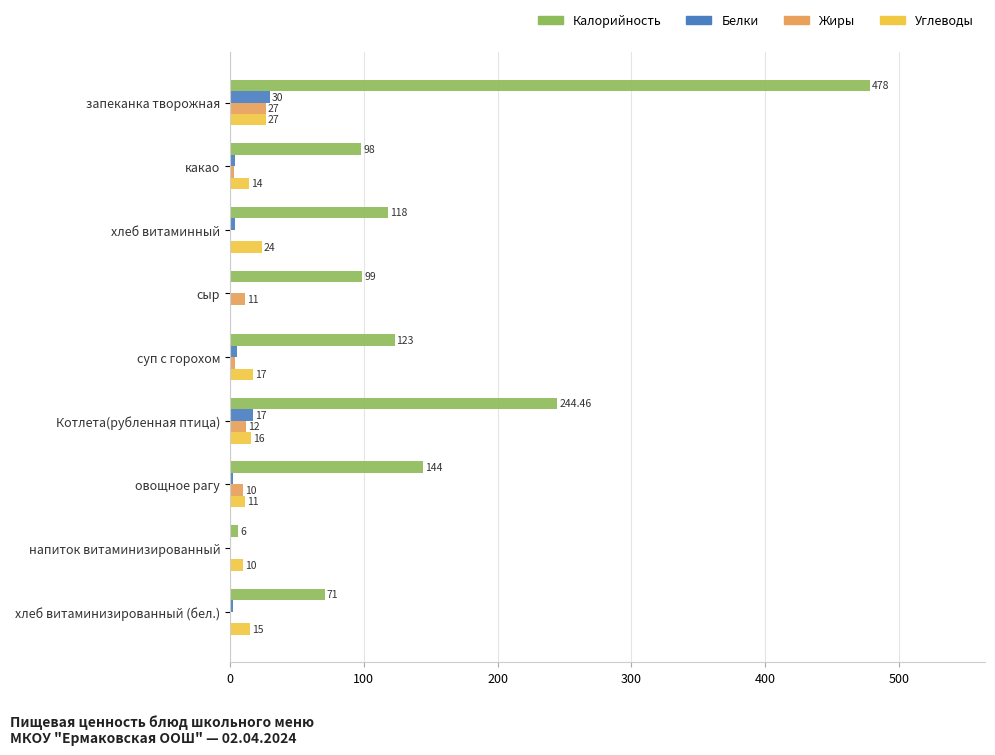

Which series changed the most between какао and Котлета(рубленная птица)?

Калорийность